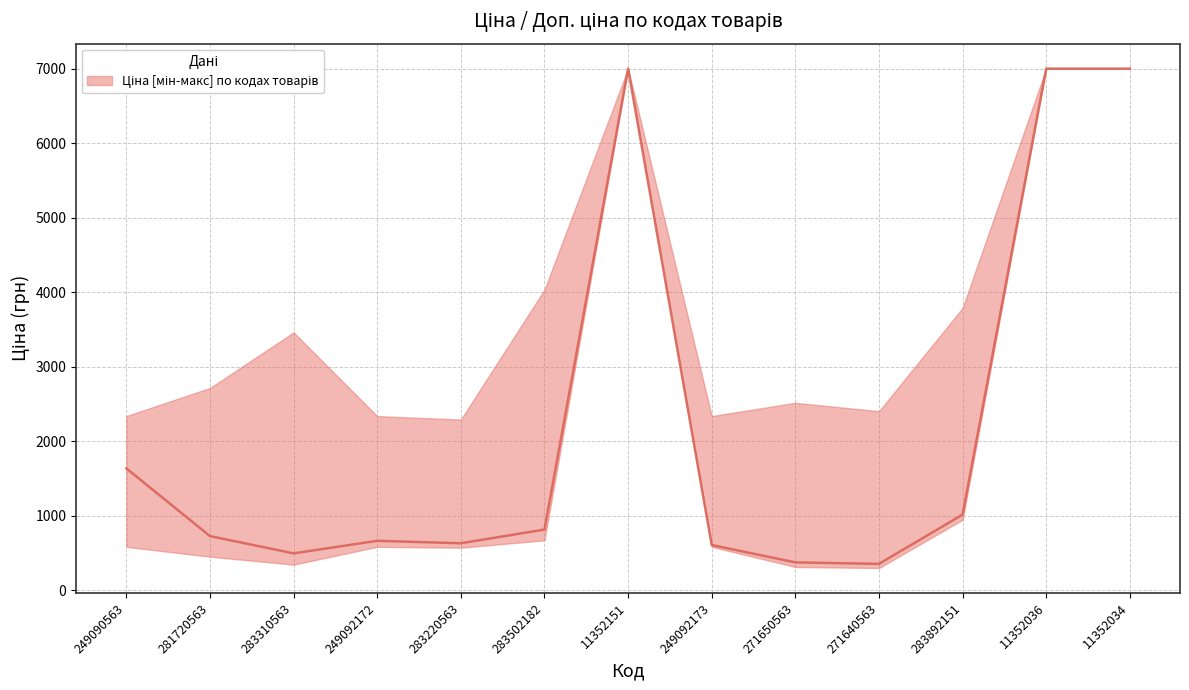

What is the difference between the second highest and second lowest values?

6626.6